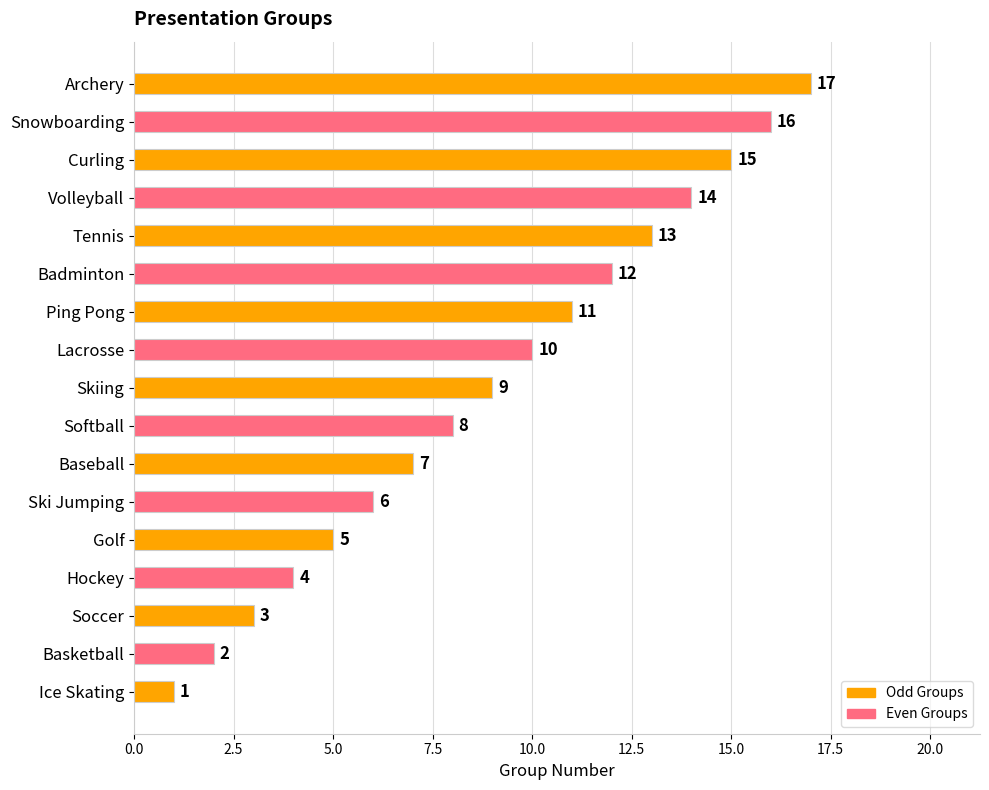

Is it true that the value at Basketball is 1?

False